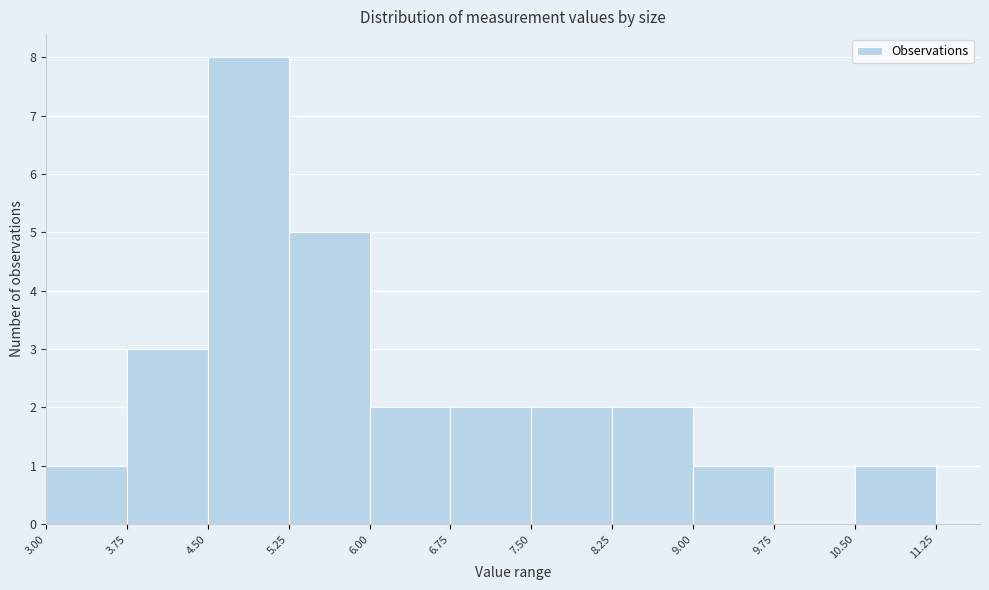

Reading left to right, transcribe this chart: for each bar, give the range it covers on the x-axis and its height. The values are not printed on the chart, so give them approximately, as read against the axis.

3.00 to 3.75: 1
3.75 to 4.50: 3
4.50 to 5.25: 8
5.25 to 6.00: 5
6.00 to 6.75: 2
6.75 to 7.50: 2
7.50 to 8.25: 2
8.25 to 9.00: 2
9.00 to 9.75: 1
9.75 to 10.50: 0
10.50 to 11.25: 1